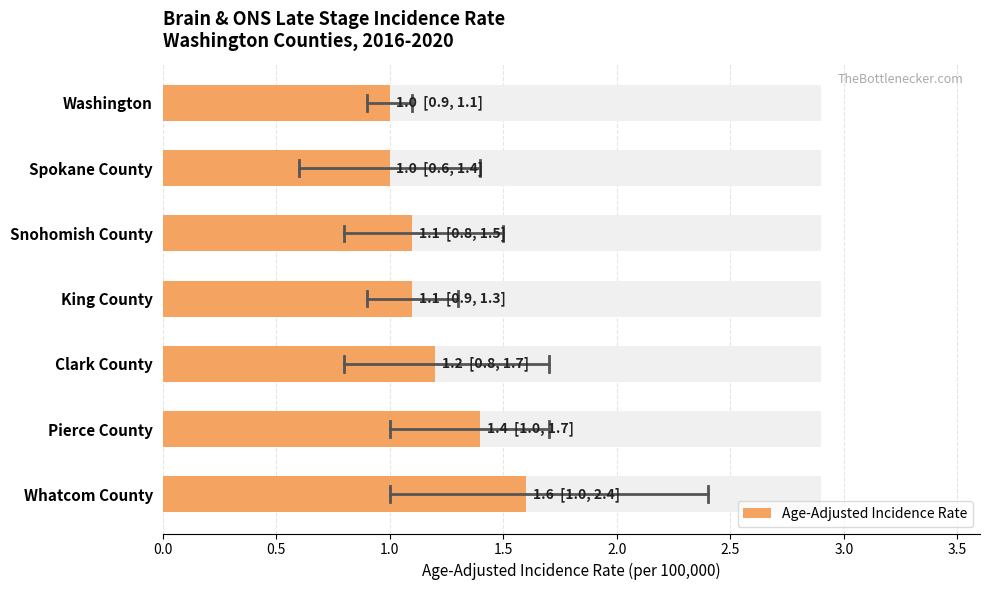

What is the difference between the maximum and second lowest values?

0.6